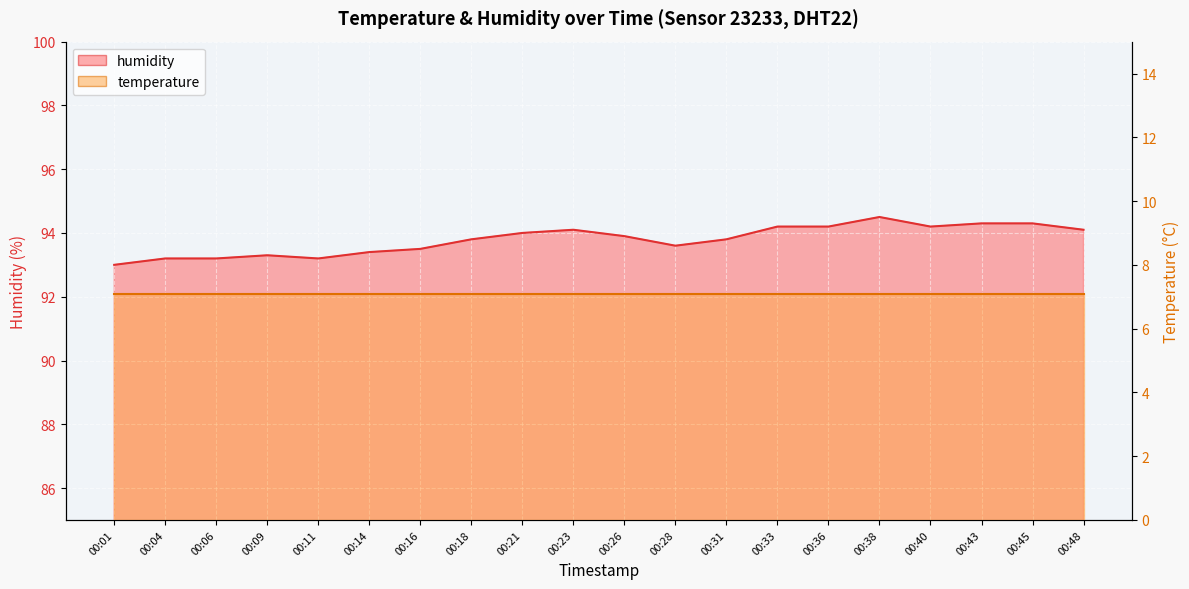

What is the value of the 17th point from the left?

94.2